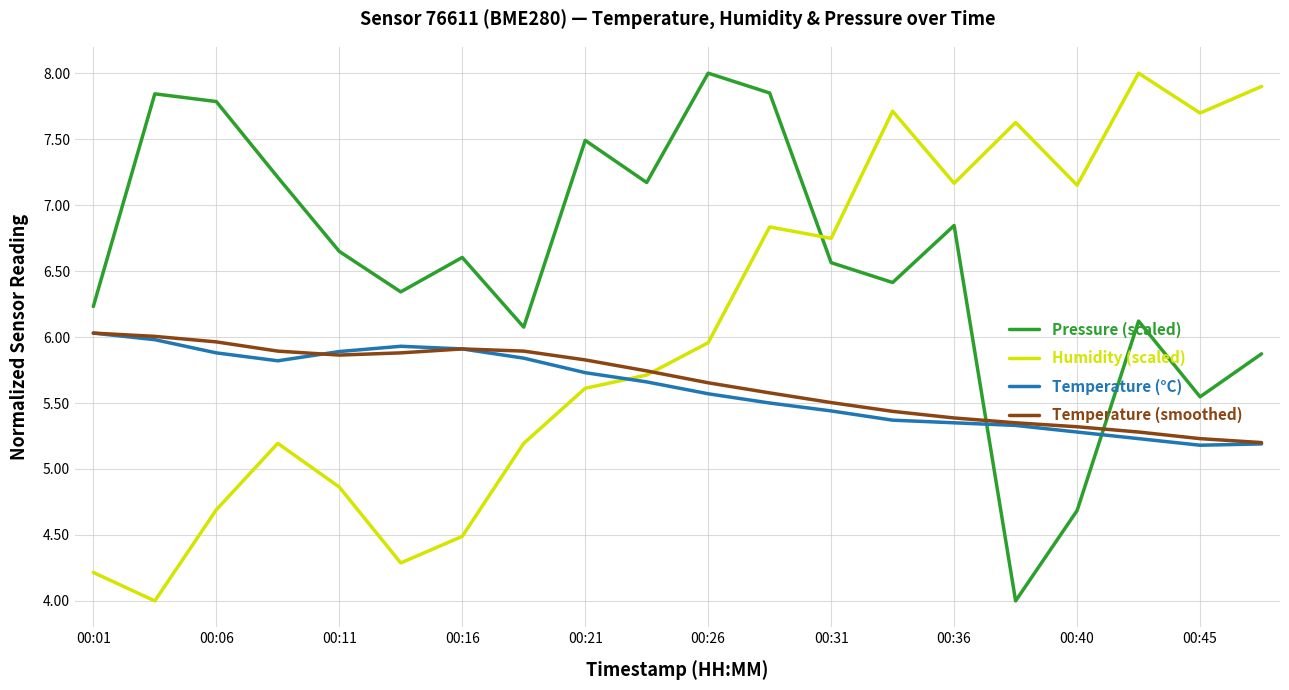

How many times do Humidity (scaled) and Pressure (scaled) cross each other?

1